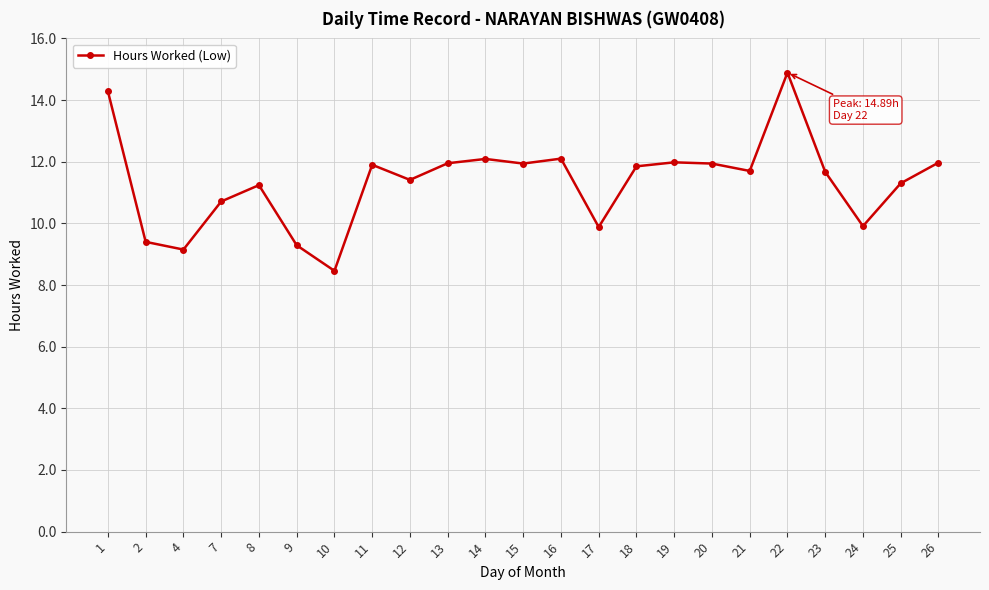

True or false: the data shows 2.8 at 20.

False